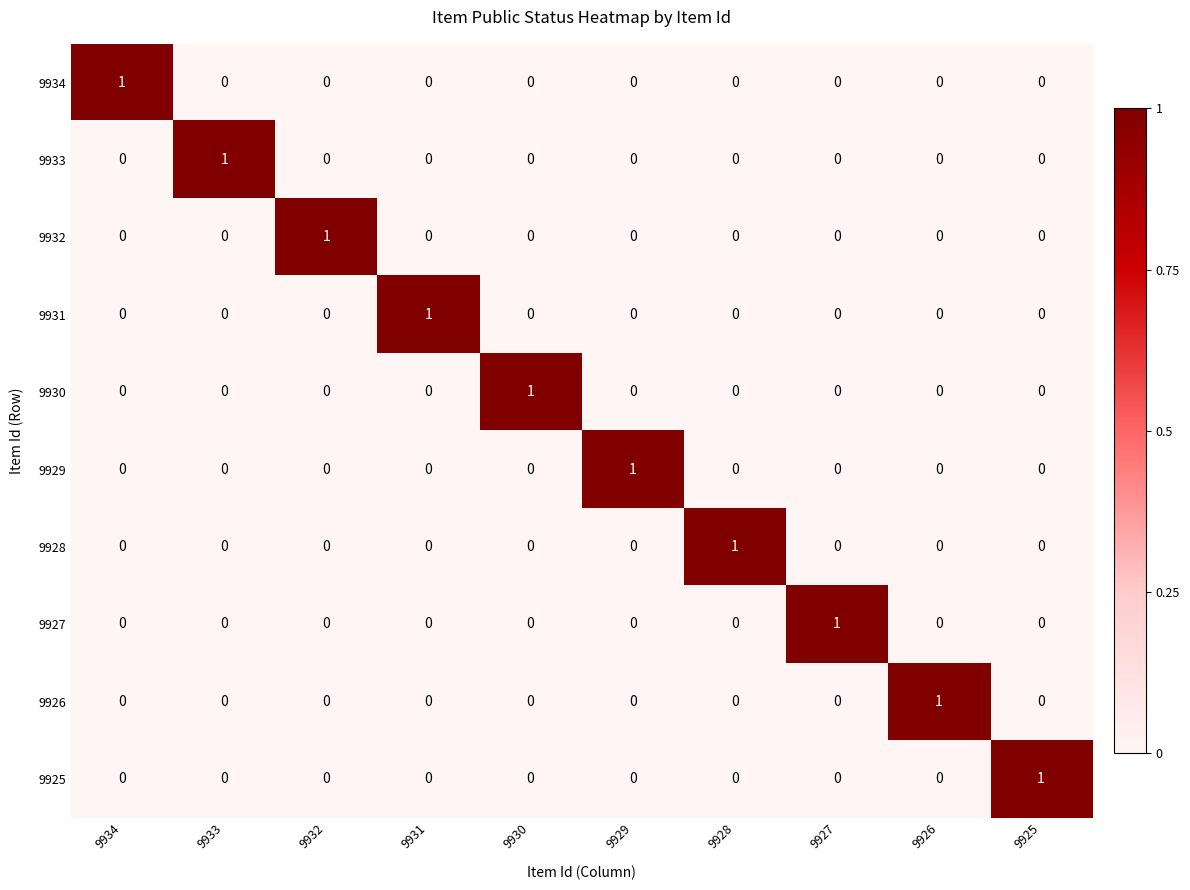

Which category has the highest value in the 9932 series?

9932